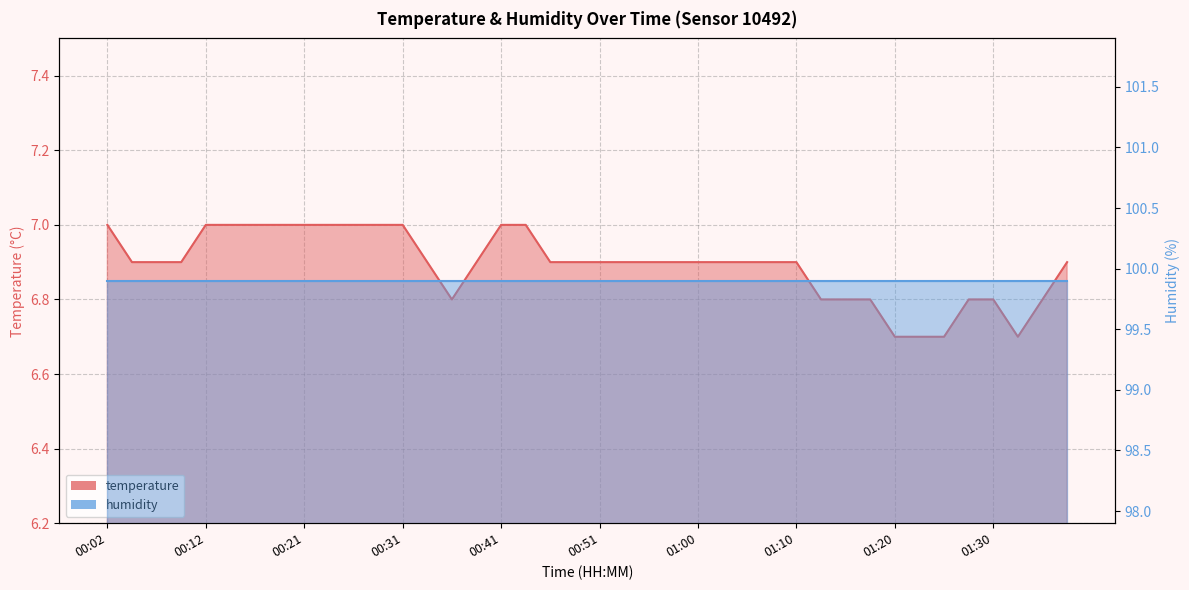

Reading right to left, list all the values displayed in this chart.

6.9	6.8	6.7	6.8	6.8	6.7	6.7	6.7	6.8	6.8	6.8	6.9	6.9	6.9	6.9	6.9	6.9	6.9	6.9	6.9	6.9	6.9	7.0	7.0	6.9	6.8	6.9	7.0	7.0	7.0	7.0	7.0	7.0	7.0	7.0	7.0	6.9	6.9	6.9	7.0